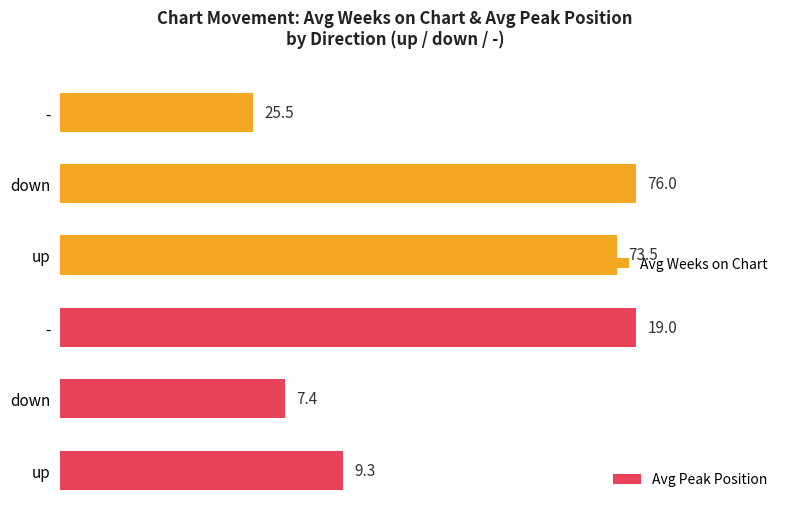

What is the average value of the Avg Peak Position series?

11.9